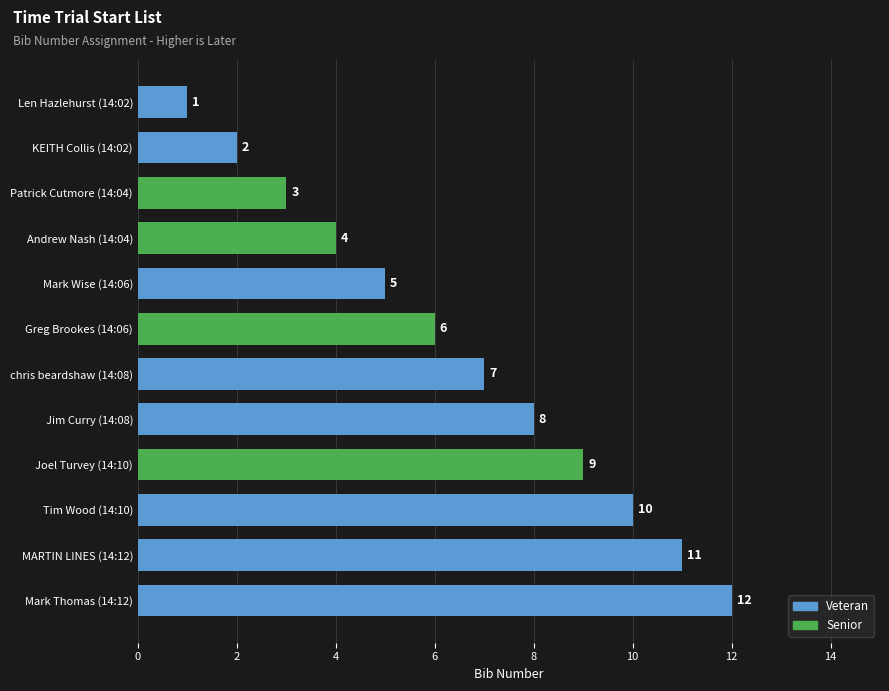

True or false: the data shows 1 at KEITH Collis (14:02).

False